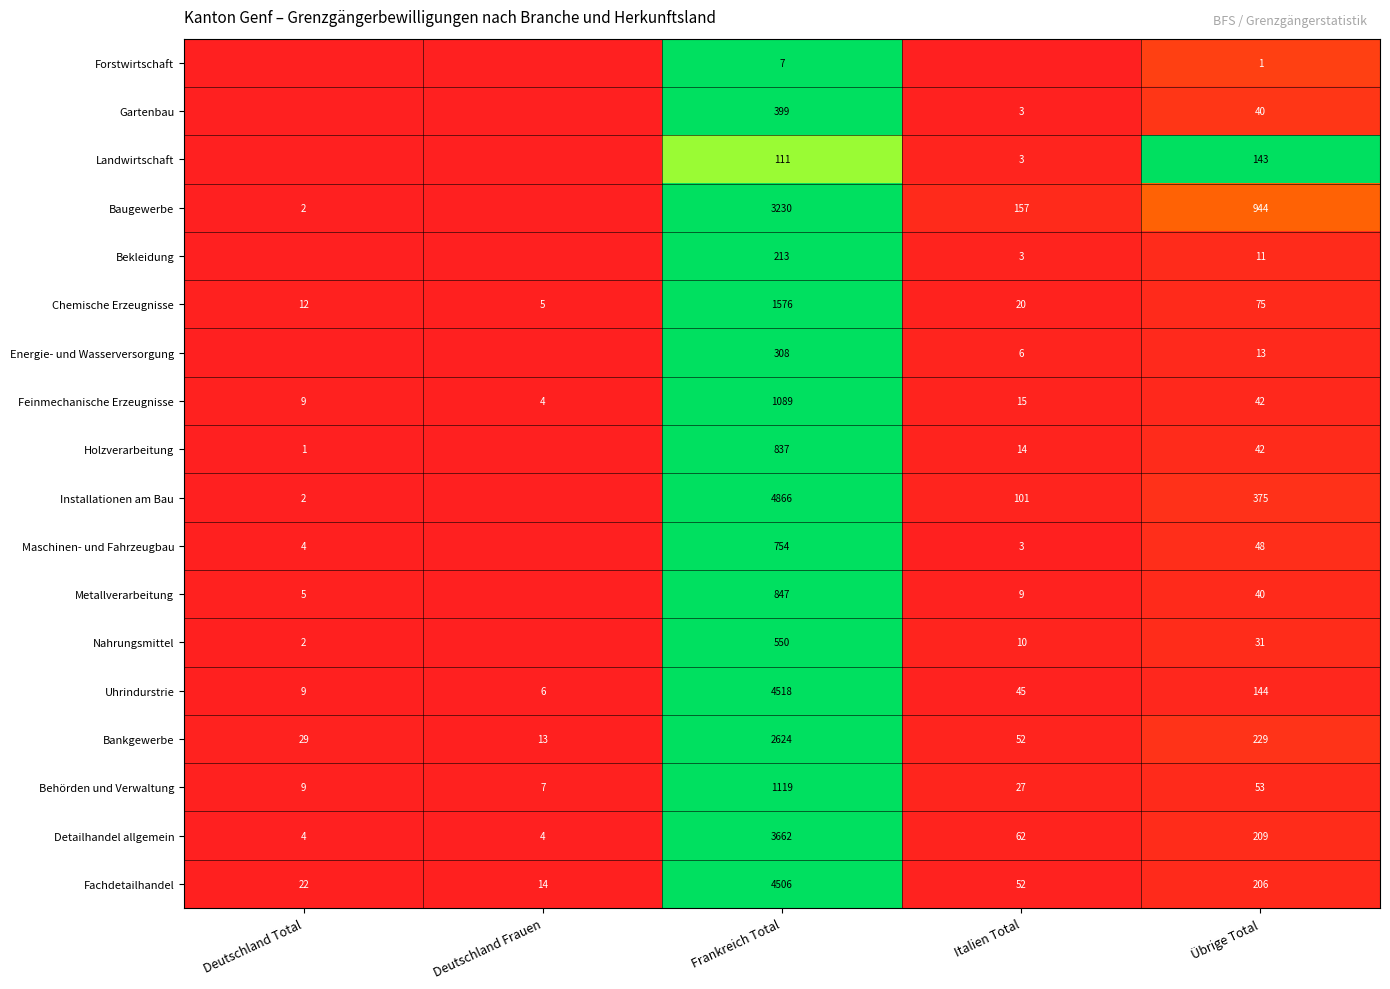

At which category is the sum across all series the highest?

Frankreich Total